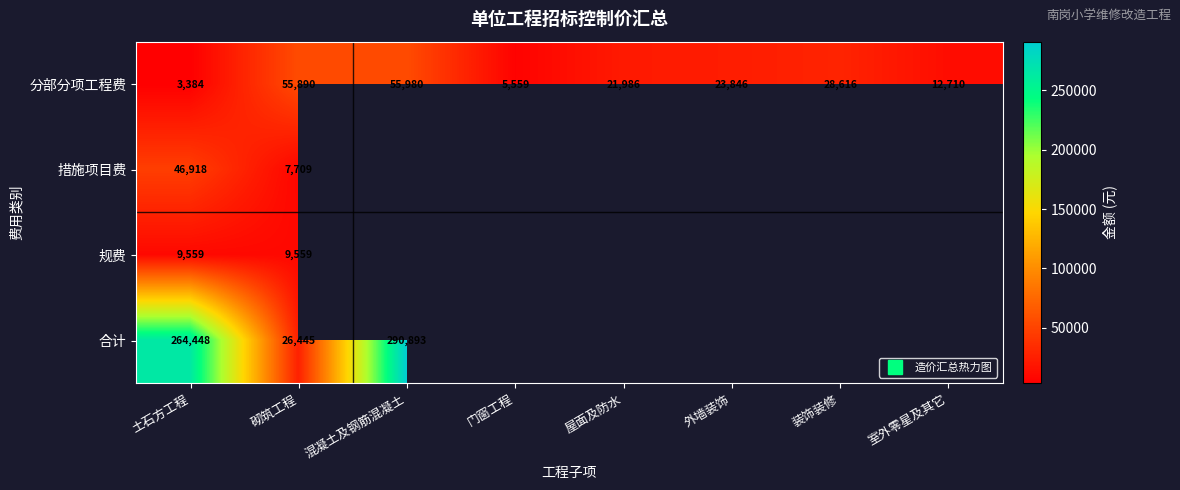

At 外墙装饰, list the series in order from largest to smallest.

分部分项工程费, 措施项目费, 规费, 合计